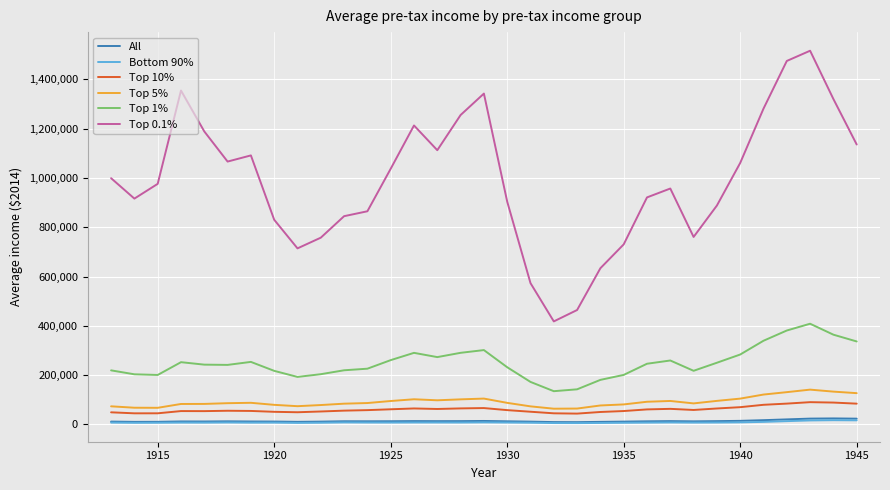

Which series has the largest total across all categories?

Top 0.1%